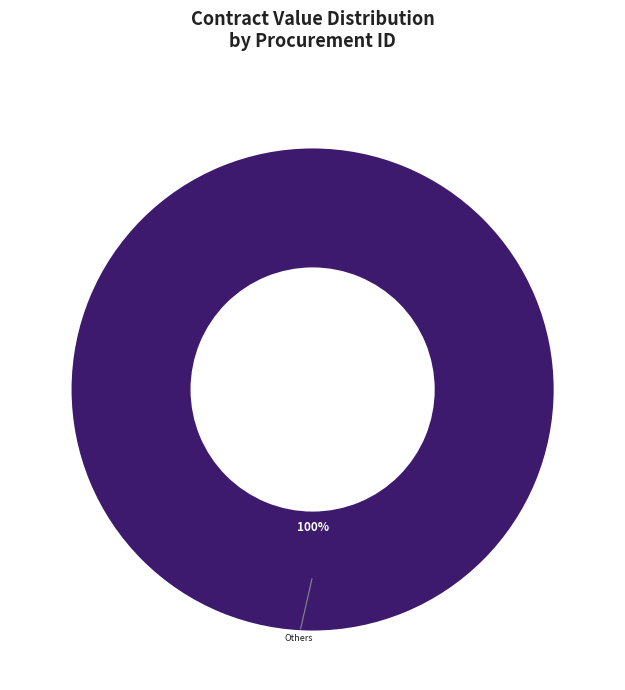

Does any single category account for the majority?

Yes